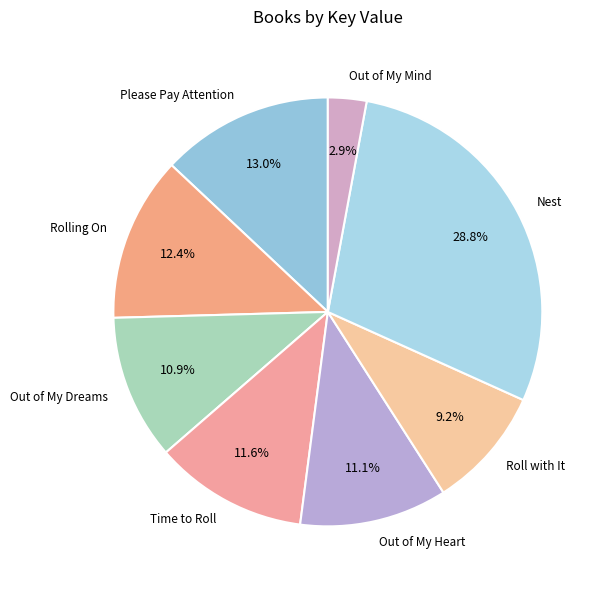

Which slice is the largest?

Nest